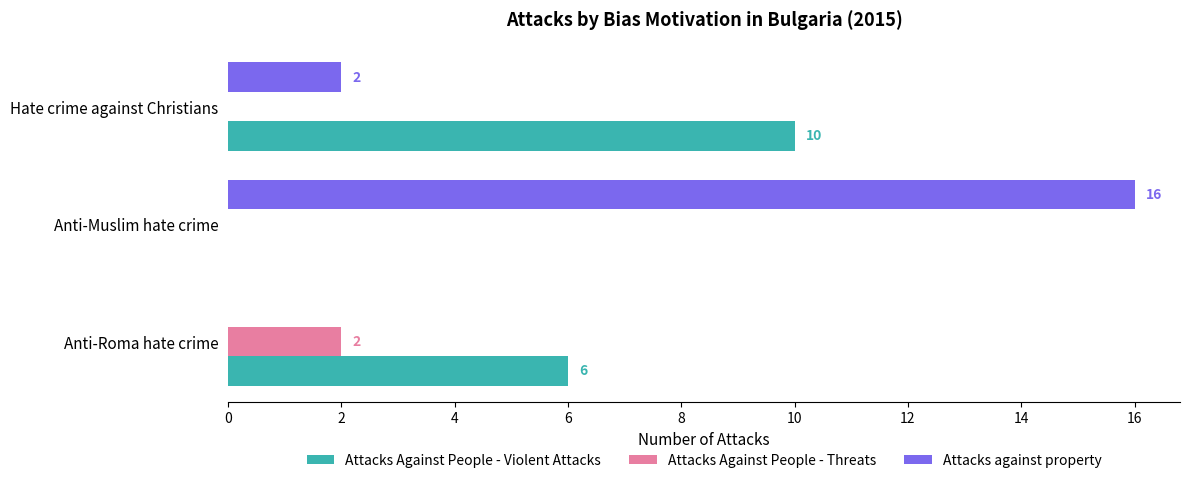

At which category is the sum across all series the highest?

Anti-Muslim hate crime